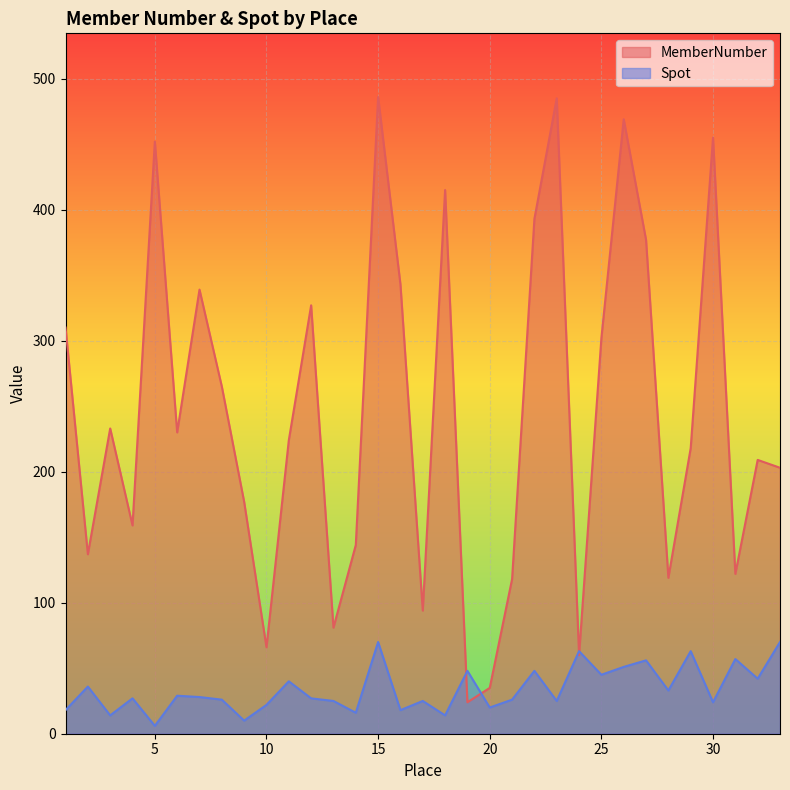

Which series has the largest range (max minus min)?

MemberNumber